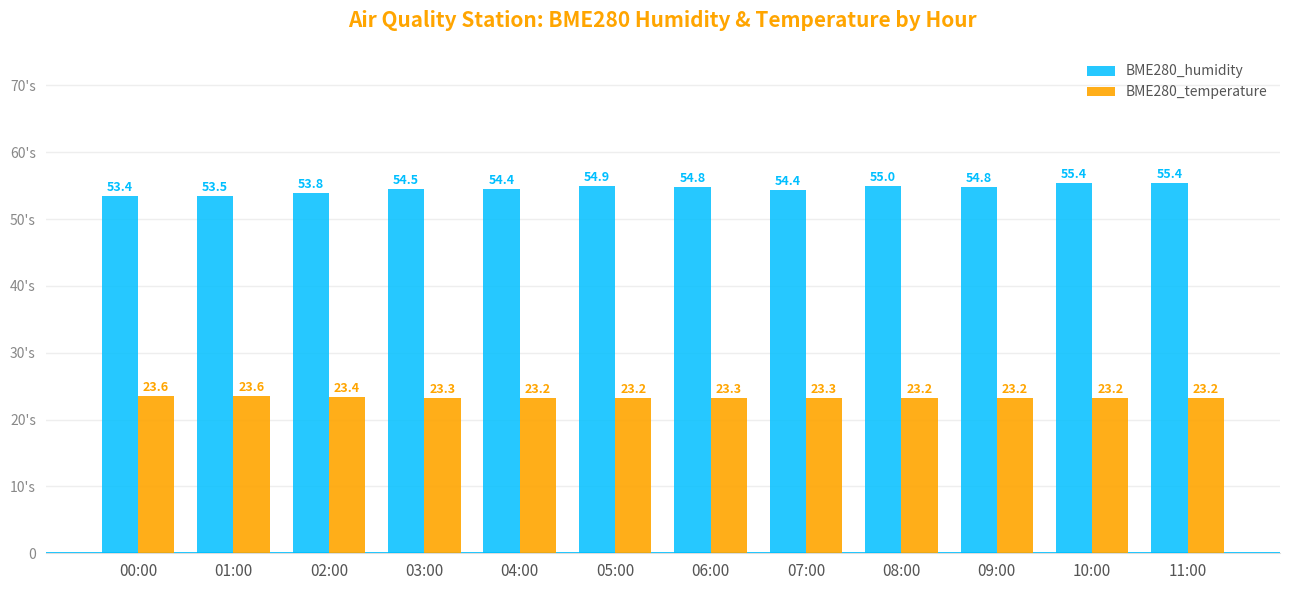

List the series in order of their overall mean, highest first.

BME280_humidity, BME280_temperature